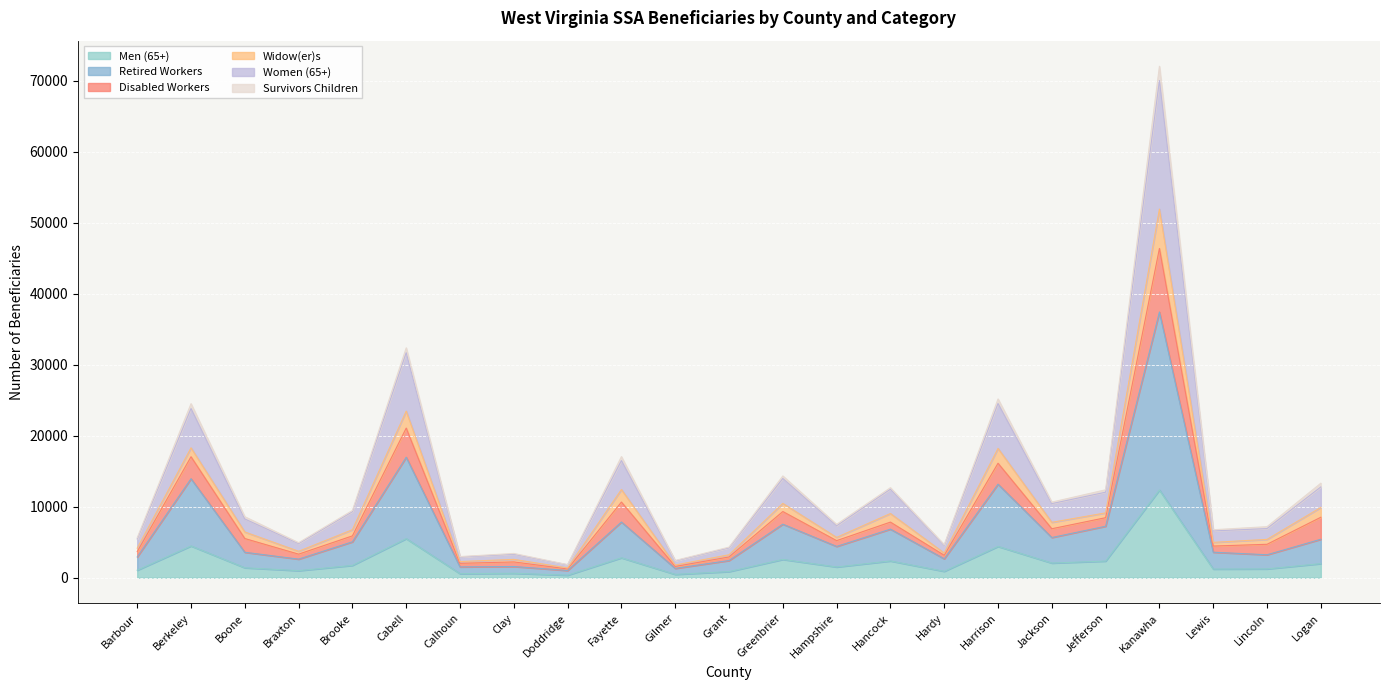

The Men (65+) series shows 528 at Doddridge. True or false?

False